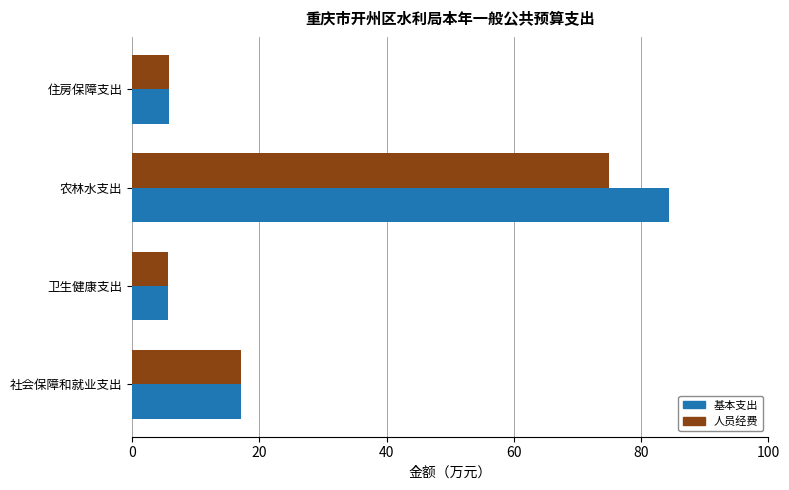

The value of 基本支出 at 住房保障支出 is 8.9. True or false?

False